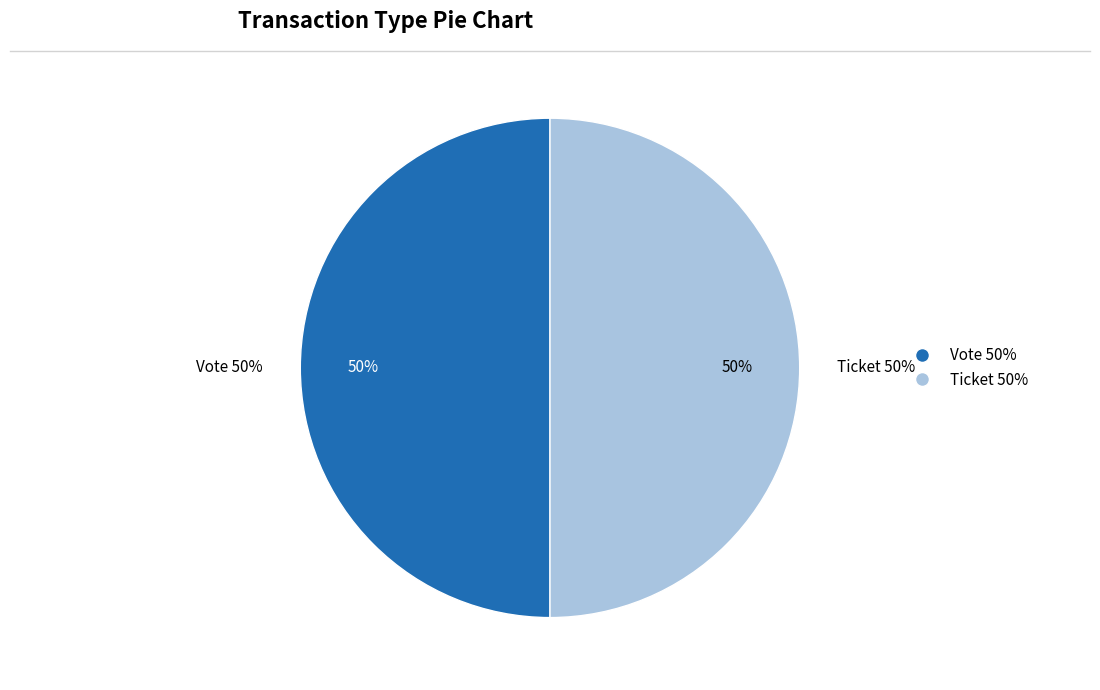

To the nearest percent, what is the combined percentage of Ticket (io_index=0) and Vote (io_index=1)?

100%